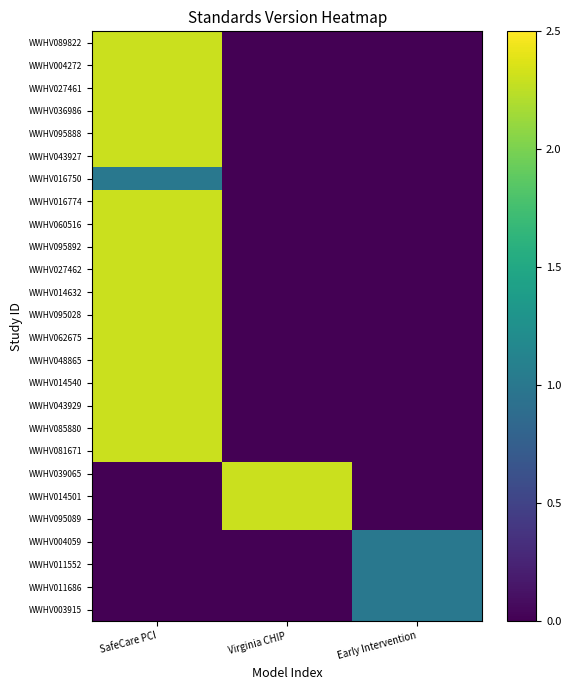

Reading left to right, list all the values displayed in this chart.

WWHV089822: SafeCare PCI=2.3	Virginia CHIP=0.0	Early Intervention=0.0
WWHV004272: SafeCare PCI=2.3	Virginia CHIP=0.0	Early Intervention=0.0
WWHV027461: SafeCare PCI=2.3	Virginia CHIP=0.0	Early Intervention=0.0
WWHV036986: SafeCare PCI=2.3	Virginia CHIP=0.0	Early Intervention=0.0
WWHV095888: SafeCare PCI=2.3	Virginia CHIP=0.0	Early Intervention=0.0
WWHV043927: SafeCare PCI=2.3	Virginia CHIP=0.0	Early Intervention=0.0
WWHV016750: SafeCare PCI=1.0	Virginia CHIP=0.0	Early Intervention=0.0
WWHV016774: SafeCare PCI=2.3	Virginia CHIP=0.0	Early Intervention=0.0
WWHV060516: SafeCare PCI=2.3	Virginia CHIP=0.0	Early Intervention=0.0
WWHV095892: SafeCare PCI=2.3	Virginia CHIP=0.0	Early Intervention=0.0
WWHV027462: SafeCare PCI=2.3	Virginia CHIP=0.0	Early Intervention=0.0
WWHV014632: SafeCare PCI=2.3	Virginia CHIP=0.0	Early Intervention=0.0
WWHV095028: SafeCare PCI=2.3	Virginia CHIP=0.0	Early Intervention=0.0
WWHV062675: SafeCare PCI=2.3	Virginia CHIP=0.0	Early Intervention=0.0
WWHV048865: SafeCare PCI=2.3	Virginia CHIP=0.0	Early Intervention=0.0
WWHV014540: SafeCare PCI=2.3	Virginia CHIP=0.0	Early Intervention=0.0
WWHV043929: SafeCare PCI=2.3	Virginia CHIP=0.0	Early Intervention=0.0
WWHV085880: SafeCare PCI=2.3	Virginia CHIP=0.0	Early Intervention=0.0
WWHV081671: SafeCare PCI=2.3	Virginia CHIP=0.0	Early Intervention=0.0
WWHV039065: SafeCare PCI=0.0	Virginia CHIP=2.3	Early Intervention=0.0
WWHV014501: SafeCare PCI=0.0	Virginia CHIP=2.3	Early Intervention=0.0
WWHV095089: SafeCare PCI=0.0	Virginia CHIP=2.3	Early Intervention=0.0
WWHV004059: SafeCare PCI=0.0	Virginia CHIP=0.0	Early Intervention=1.0
WWHV011552: SafeCare PCI=0.0	Virginia CHIP=0.0	Early Intervention=1.0
WWHV011686: SafeCare PCI=0.0	Virginia CHIP=0.0	Early Intervention=1.0
WWHV003915: SafeCare PCI=0.0	Virginia CHIP=0.0	Early Intervention=1.0